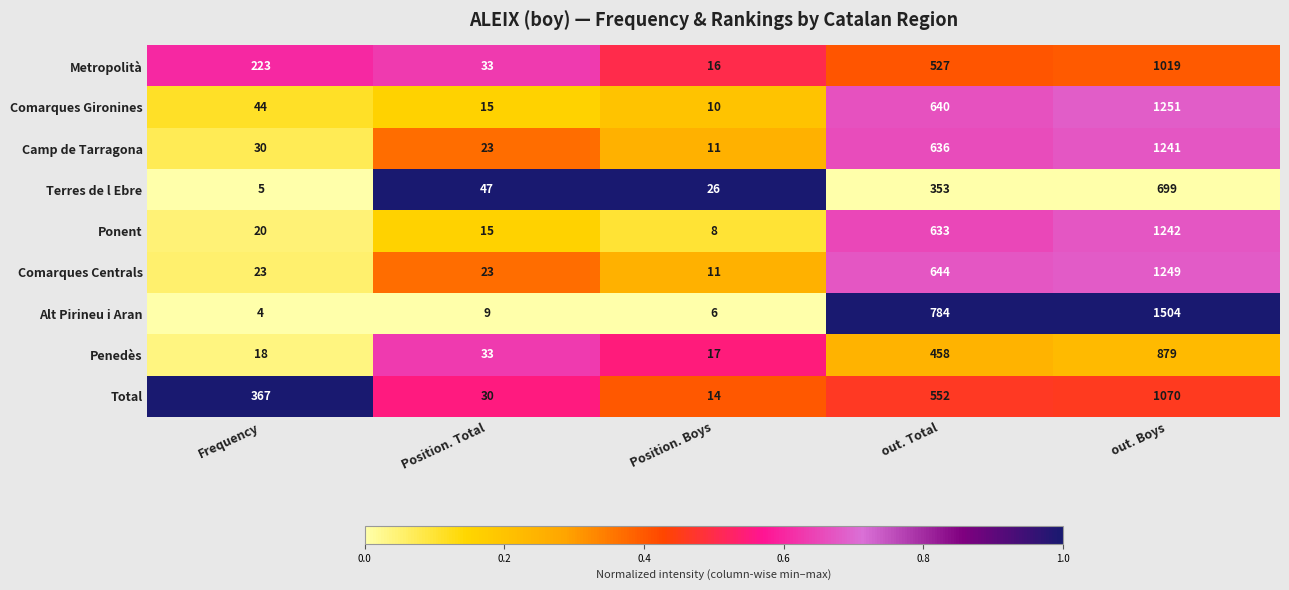

Which series has the largest total across all categories?

Alt Pirineu i Aran